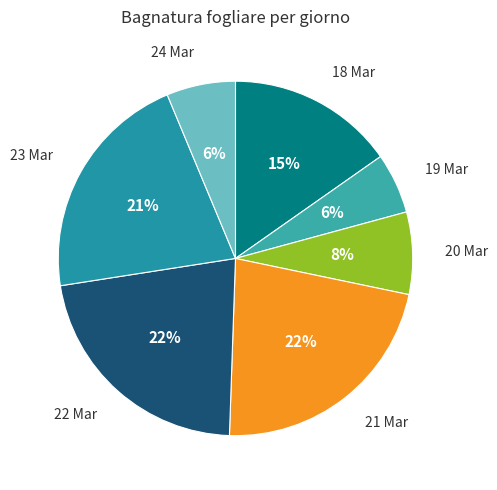

To the nearest percent, what is the average slice percentage?

14%